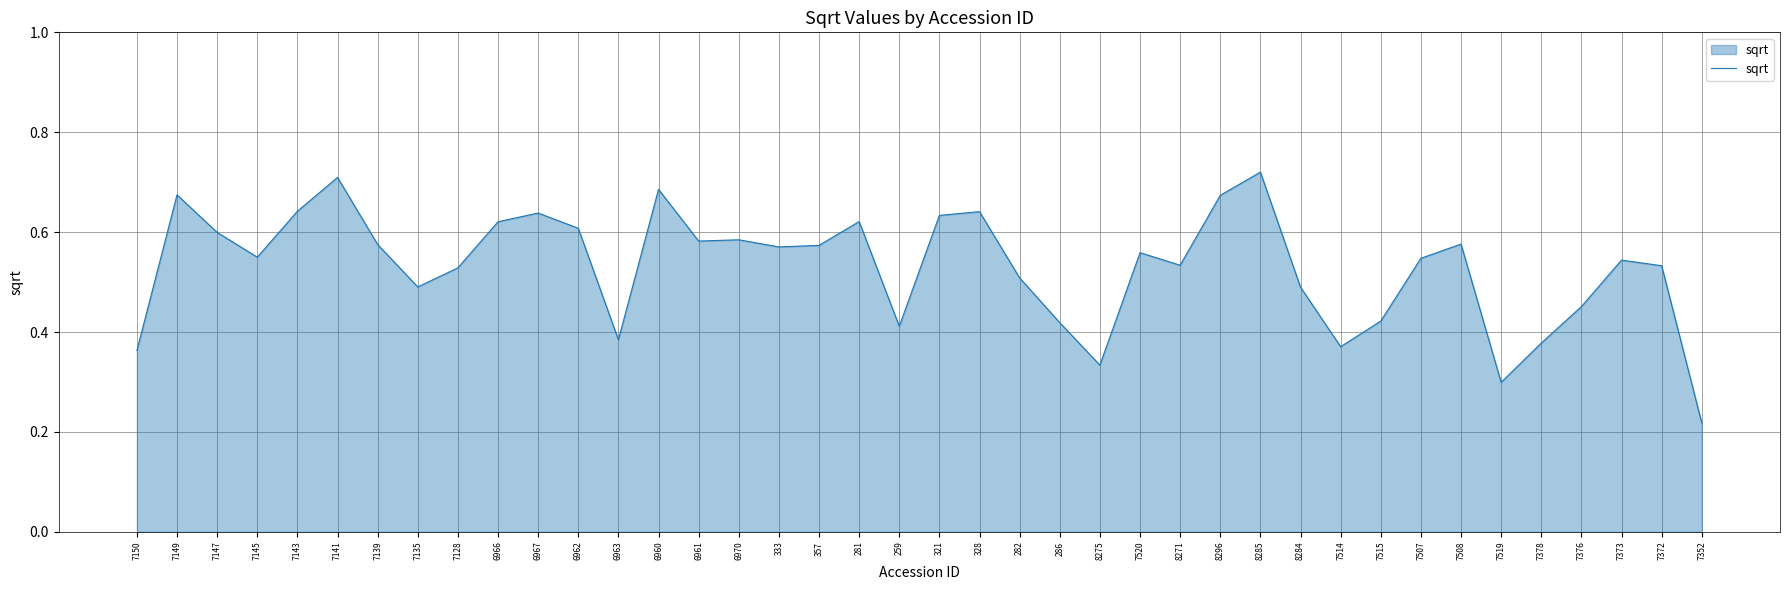

Where is the first local minimum?

7145